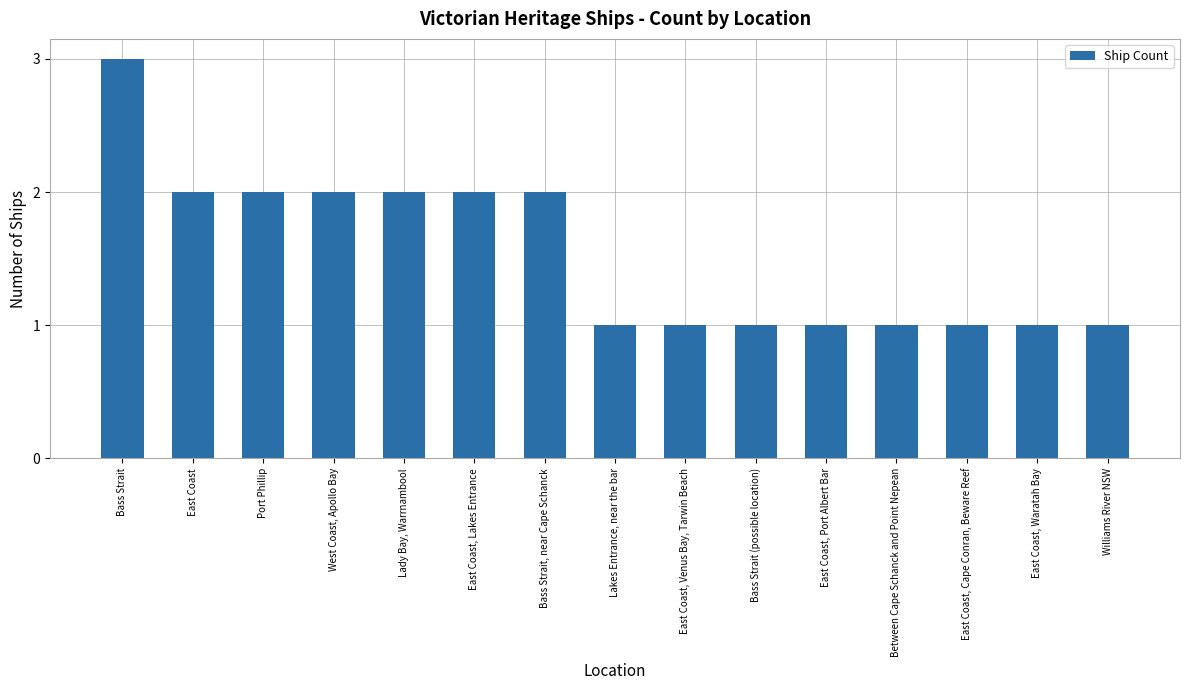

Reading left to right, list all the values displayed in this chart.

Bass Strait=3	East Coast=2	Port Phillip=2	West Coast, Apollo Bay=2	Lady Bay, Warrnambool=2	East Coast, Lakes Entrance=2	Bass Strait, near Cape Schanck=2	Lakes Entrance, near the bar=1	East Coast, Venus Bay, Tarwin Beach=1	Bass Strait (possible location)=1	East Coast, Port Albert Bar=1	Between Cape Schanck and Point Nepean=1	East Coast, Cape Conran, Beware Reef=1	East Coast, Waratah Bay=1	Williams River NSW=1